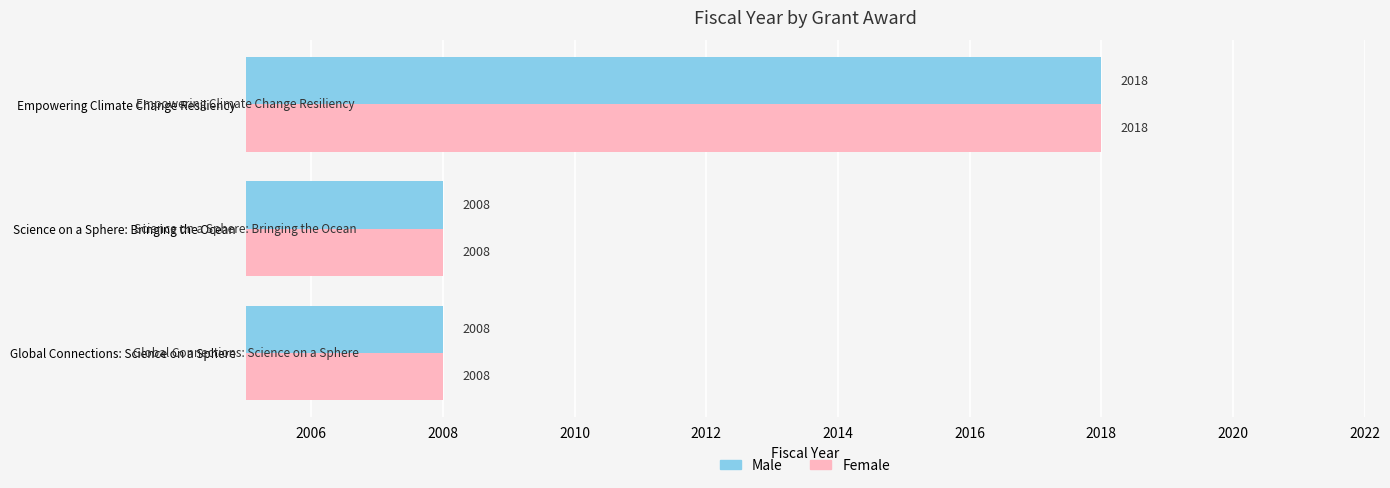

The value of Female at Science on a Sphere: Bringing the Ocean is 3532. True or false?

False